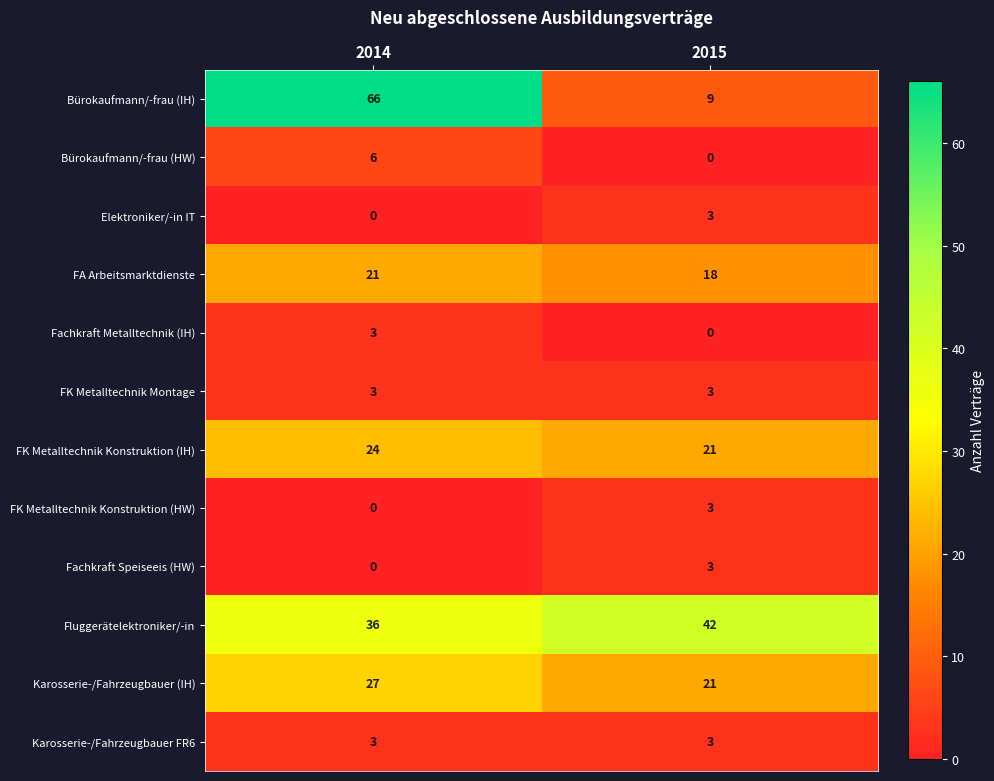

What is the sum of the Bürokaufmann/-frau (HW) values at 2015 and 2014?

6